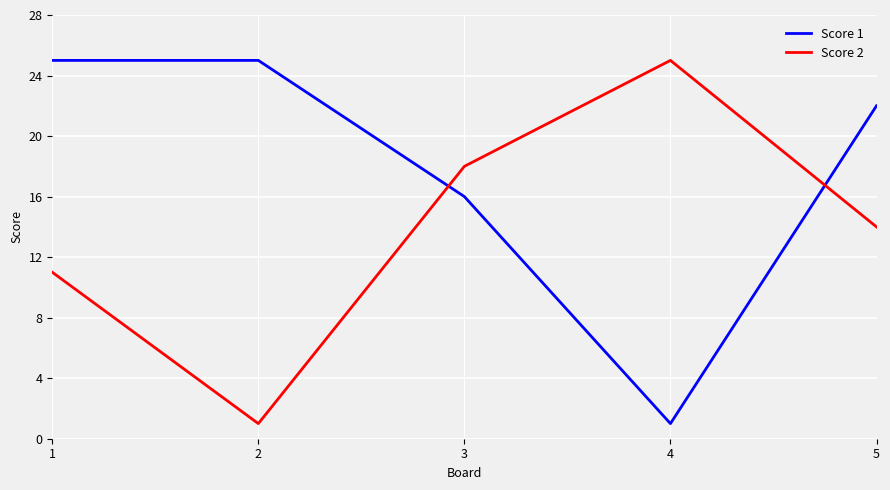

How many interior local valleys does the Score 1 series have?

1